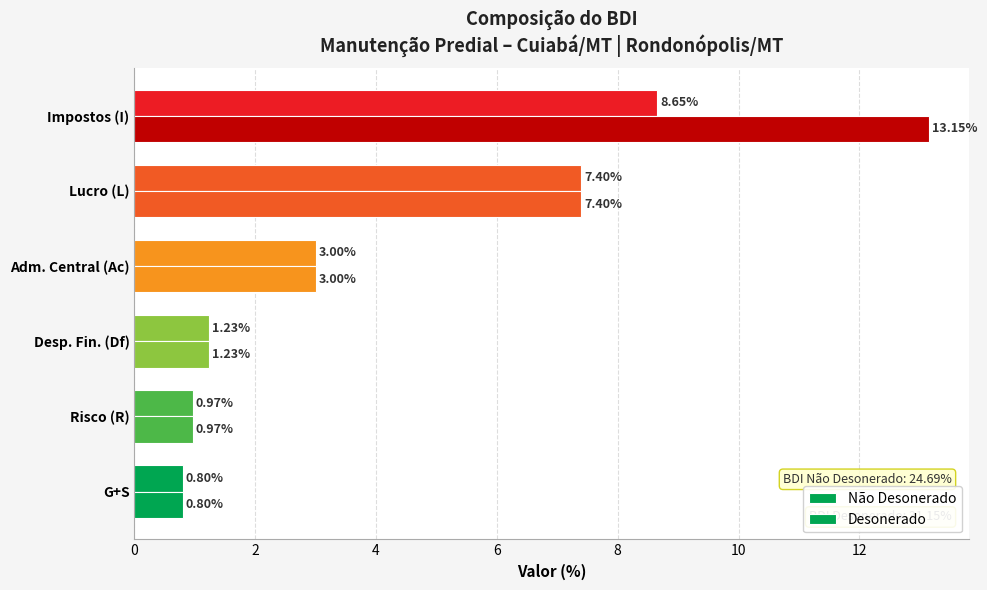

How many distinct data groups are displayed?

2